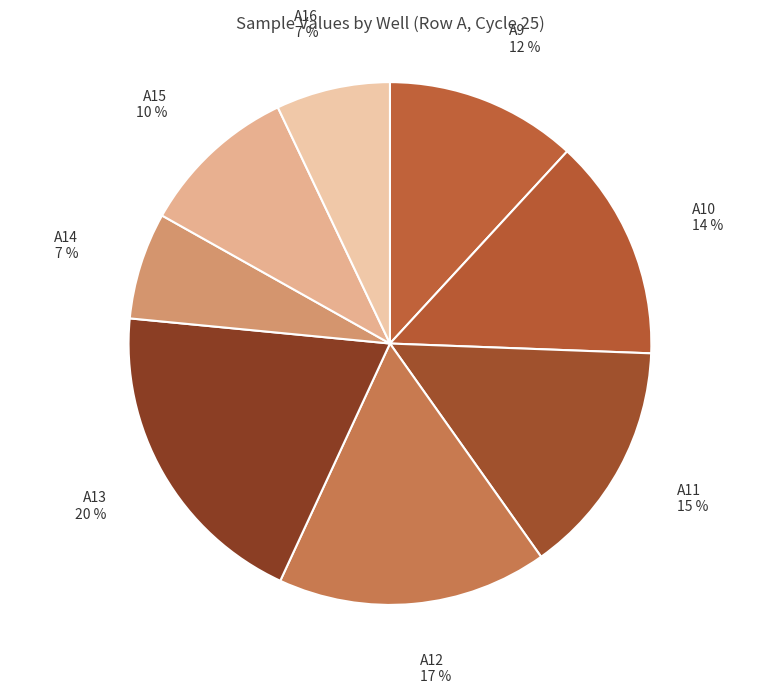

What percentage is the A13 slice, to the nearest percent?

20%